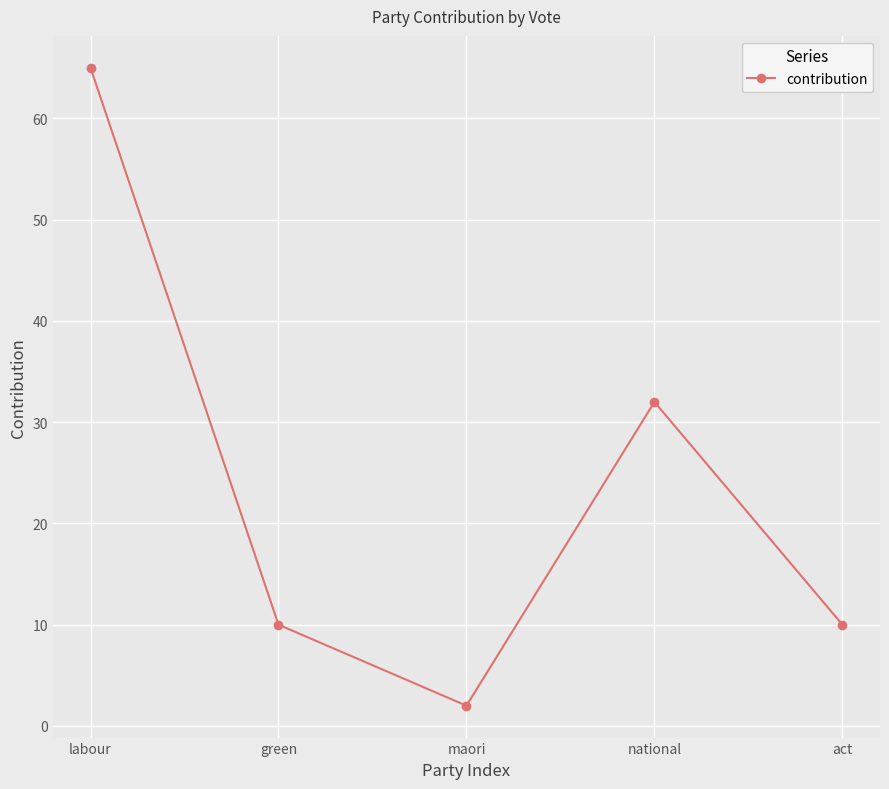

What is the label of the 1st point from the right?

act